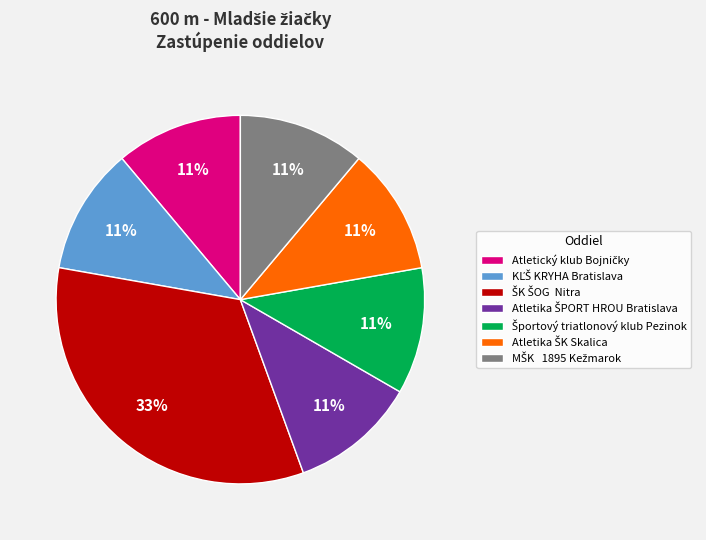

Does any single category account for the majority?

No